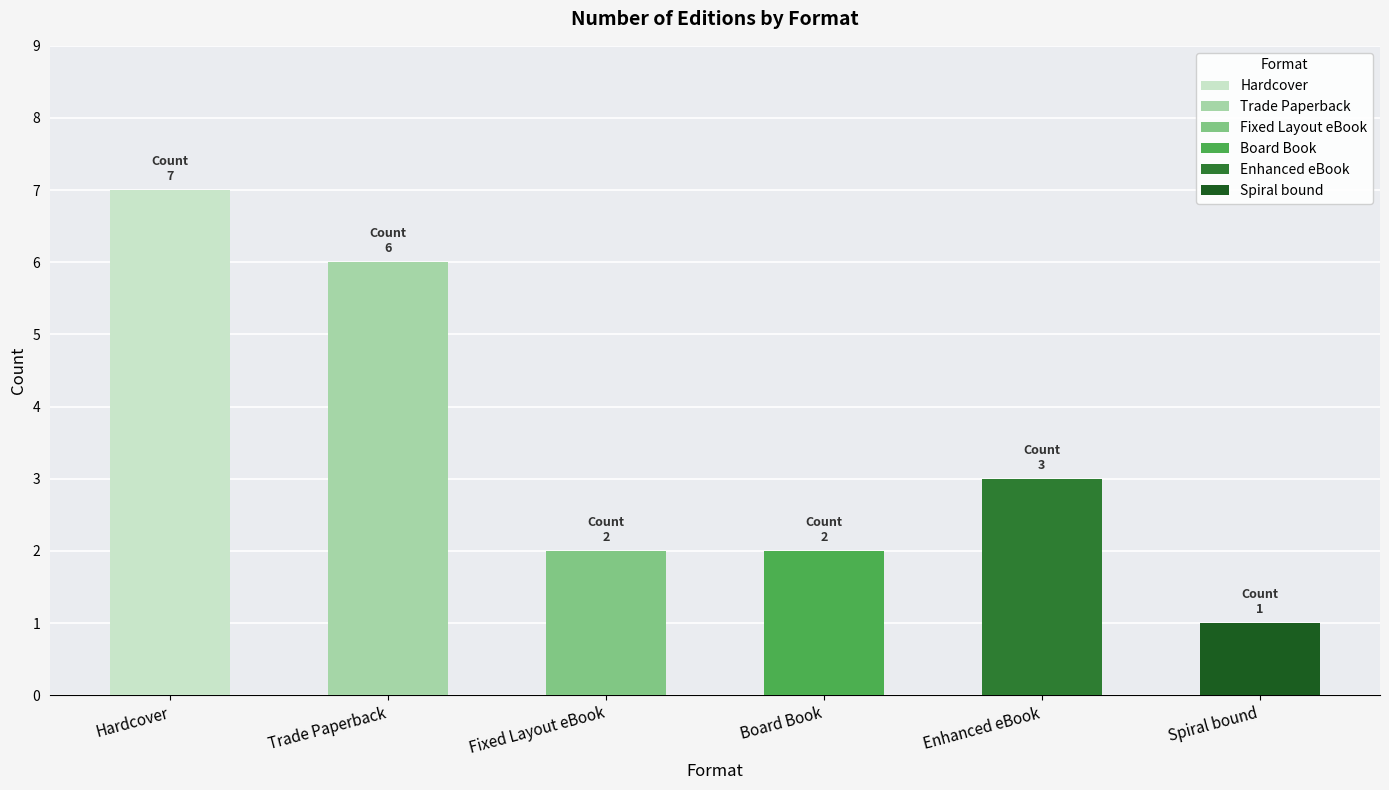

What is the maximum value shown in the chart?

7